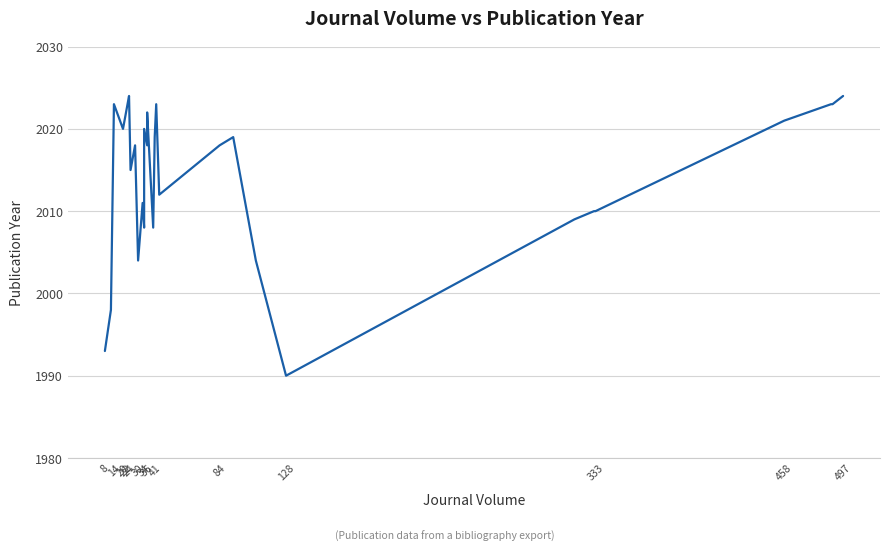

What is the label of the 7th point from the left?

20